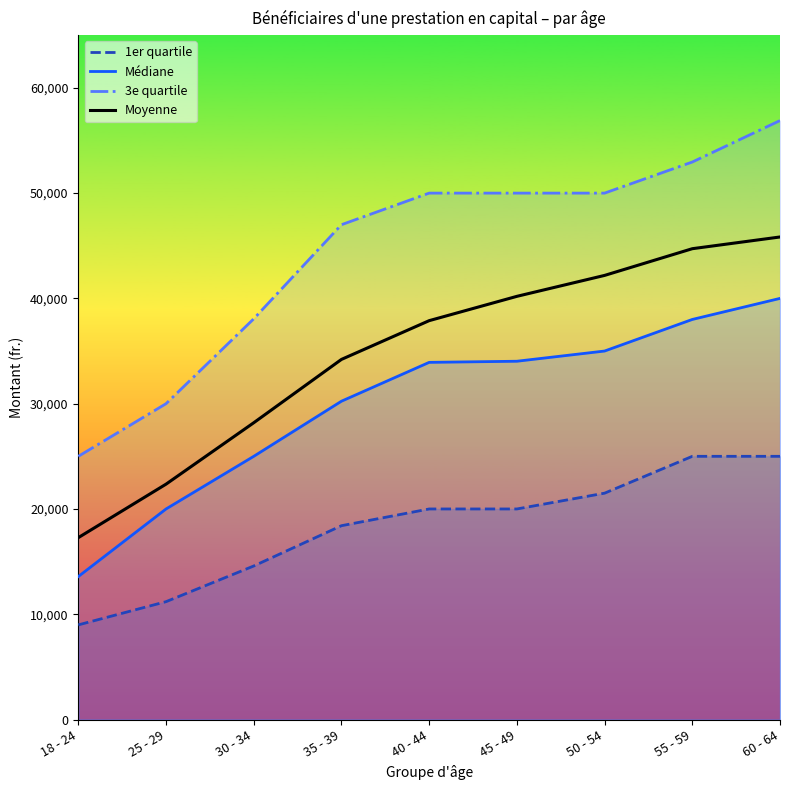

At which label does Médiane first exceed 33924?

45 - 49